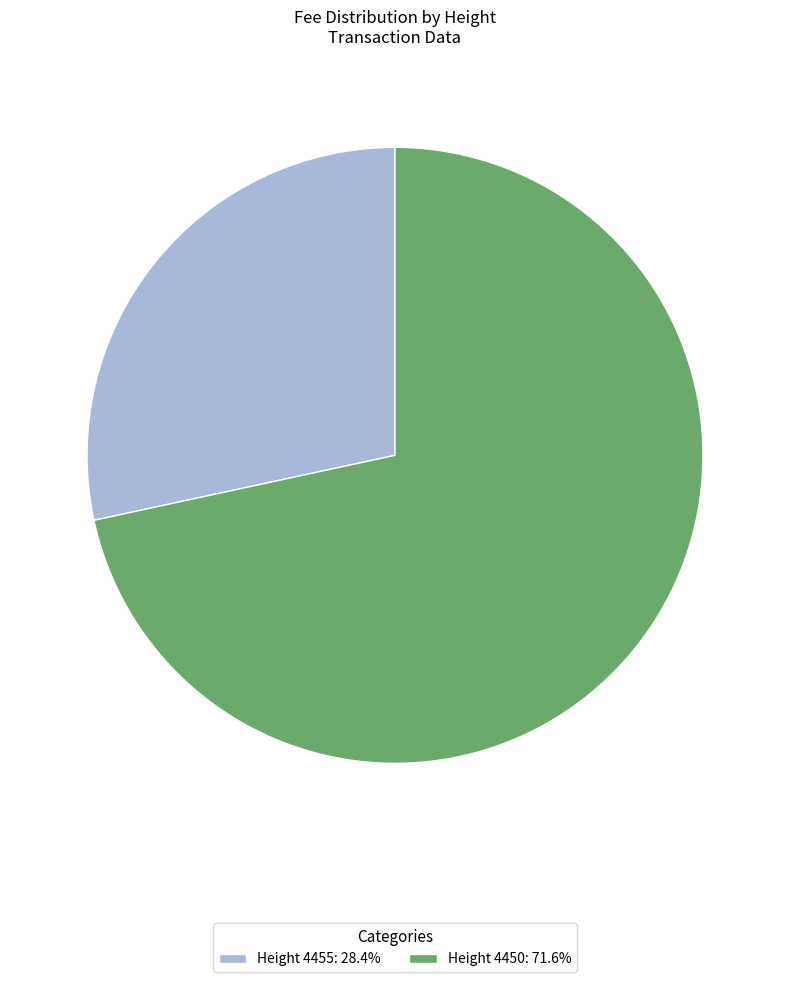

Combined, do Height 4455: 28.4% and Height 4450: 71.6% account for over 50%?

Yes